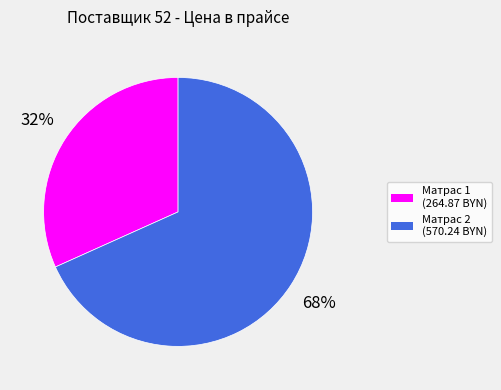

Does any single category account for the majority?

Yes